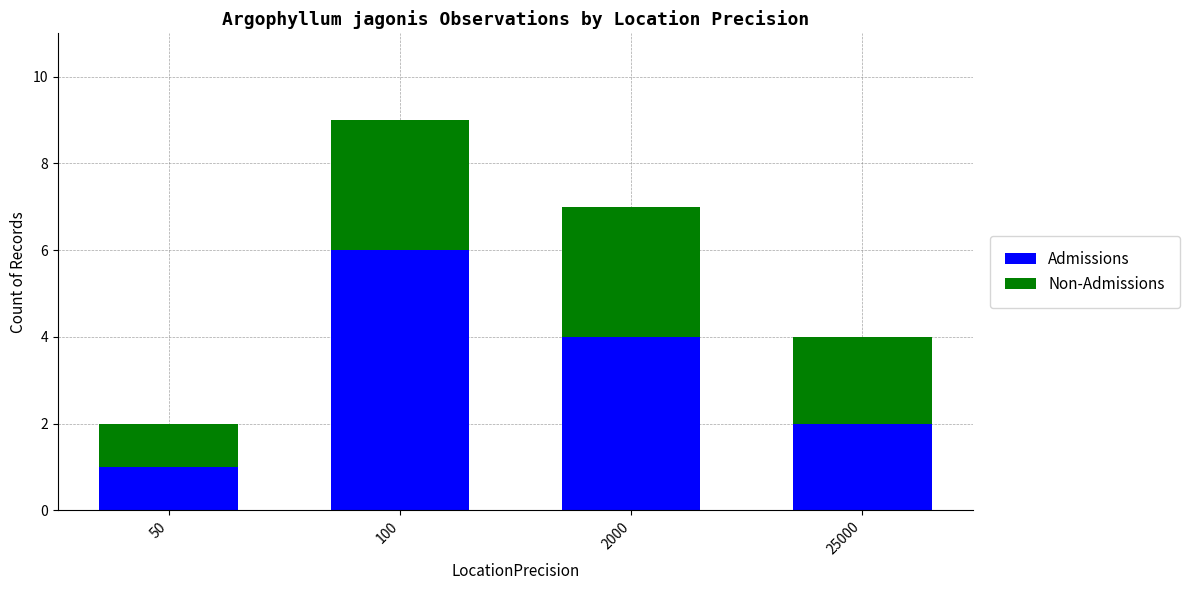

What is the difference between the Admissions values at 100 and 25000?

4